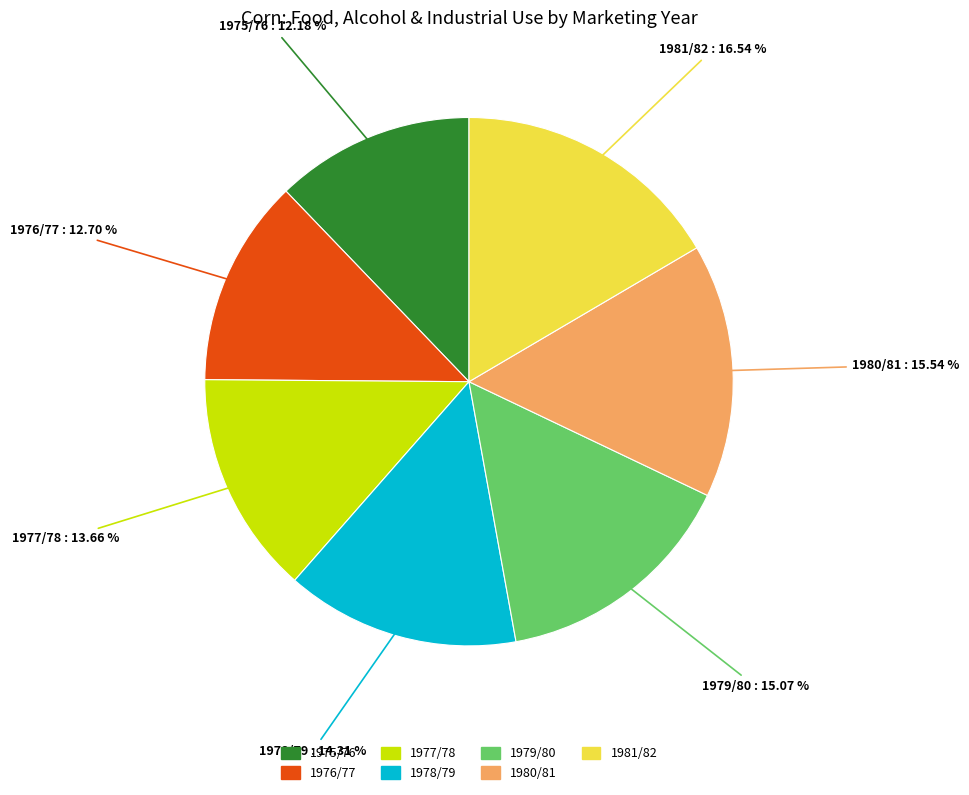

Is there any slice that represents more than half of the pie?

No